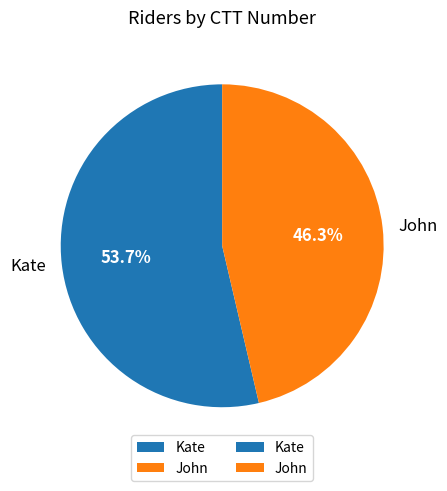

To the nearest percent, what is the difference between the largest and smallest slice percentages?

7%